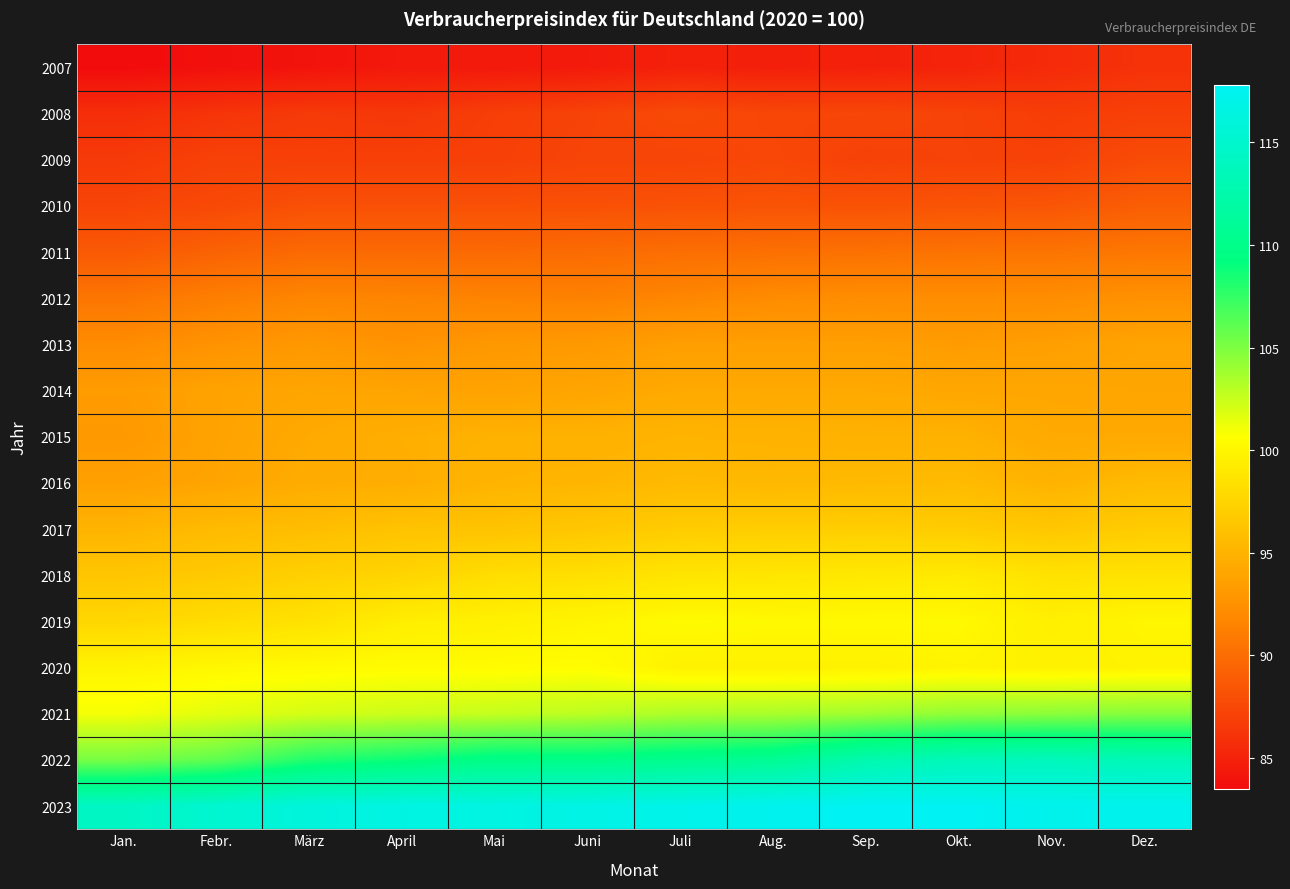

Reading left to right, transcribe all the data shown in this chart.

2007: Jan.=83.5	Febr.=83.8	März=84.0	April=84.4	Mai=84.4	Juni=84.5	Juli=84.9	Aug.=84.8	Sep.=84.9	Okt.=85.1	Nov.=85.6	Dez.=86.1
2008: Jan.=85.8	Febr.=86.2	März=86.6	April=86.4	Mai=86.9	Juni=87.2	Juli=87.7	Aug.=87.4	Sep.=87.4	Okt.=87.2	Nov.=86.8	Dez.=87.0
2009: Jan.=86.6	Febr.=87.1	März=87.0	April=87.0	Mai=87.0	Juni=87.3	Juli=87.3	Aug.=87.5	Sep.=87.1	Okt.=87.2	Nov.=87.1	Dez.=87.8
2010: Jan.=87.3	Febr.=87.6	März=88.1	April=88.1	Mai=88.1	Juni=88.1	Juli=88.2	Aug.=88.3	Sep.=88.2	Okt.=88.3	Nov.=88.4	Dez.=89.0
2011: Jan.=88.7	Febr.=89.3	März=89.8	April=89.8	Mai=89.8	Juni=89.9	Juli=90.1	Aug.=90.2	Sep.=90.3	Okt.=90.4	Nov.=90.5	Dez.=90.7
2012: Jan.=90.6	Febr.=91.2	März=91.7	April=91.6	Mai=91.5	Juni=91.4	Juli=91.7	Aug.=92.1	Sep.=92.2	Okt.=92.2	Nov.=92.2	Dez.=92.5
2013: Jan.=92.1	Febr.=92.6	März=93.0	April=92.6	Mai=93.0	Juni=93.1	Juli=93.5	Aug.=93.5	Sep.=93.5	Okt.=93.3	Nov.=93.5	Dez.=93.9
2014: Jan.=93.3	Febr.=93.8	März=94.0	April=93.9	Mai=93.8	Juni=94.0	Juli=94.3	Aug.=94.3	Sep.=94.3	Okt.=94.1	Nov.=94.1	Dez.=94.0
2015: Jan.=93.1	Febr.=93.8	März=94.3	April=94.7	Mai=94.9	Juni=94.9	Juli=95.1	Aug.=95.0	Sep.=94.9	Okt.=94.9	Nov.=94.3	Dez.=94.3
2016: Jan.=93.6	Febr.=93.9	März=94.5	April=94.6	Mai=95.1	Juni=95.2	Juli=95.5	Aug.=95.4	Sep.=95.5	Okt.=95.6	Nov.=95.0	Dez.=95.6
2017: Jan.=95.1	Febr.=95.6	März=95.8	April=96.2	Mai=96.2	Juni=96.5	Juli=96.9	Aug.=97.0	Sep.=97.0	Okt.=96.9	Nov.=96.5	Dez.=96.9
2018: Jan.=96.4	Febr.=96.7	März=97.2	April=97.5	Mai=98.2	Juni=98.3	Juli=98.7	Aug.=98.8	Sep.=99.0	Okt.=99.1	Nov.=98.5	Dez.=98.5
2019: Jan.=97.7	Febr.=98.1	März=98.5	April=99.4	Mai=99.6	Juni=99.9	Juli=100.3	Aug.=100.2	Sep.=100.2	Okt.=100.2	Nov.=99.5	Dez.=100.0
2020: Jan.=99.8	Febr.=100.1	März=100.3	April=100.4	Mai=100.4	Juni=100.5	Juli=99.7	Aug.=99.7	Sep.=99.7	Okt.=99.9	Nov.=99.7	Dez.=99.8
2021: Jan.=101.0	Febr.=101.6	März=102.1	April=102.4	Mai=102.6	Juni=102.9	Juli=103.4	Aug.=103.5	Sep.=103.8	Okt.=104.3	Nov.=104.5	Dez.=104.7
2022: Jan.=105.2	Febr.=106.0	März=108.1	April=108.8	Mai=109.8	Juni=109.8	Juli=110.3	Aug.=110.7	Sep.=112.7	Okt.=113.5	Nov.=113.7	Dez.=113.2
2023: Jan.=114.3	Febr.=115.2	März=116.1	April=116.6	Mai=116.5	Juni=116.8	Juli=117.1	Aug.=117.5	Sep.=117.8	Okt.=117.8	Nov.=117.3	Dez.=117.4